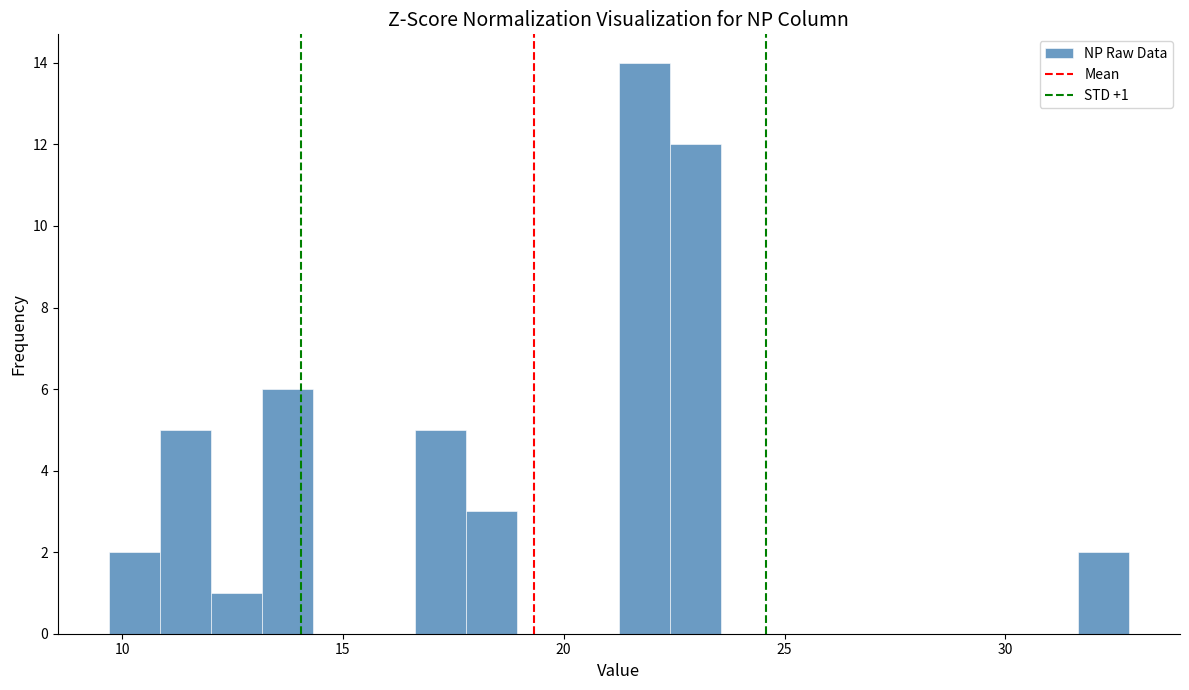

Around what value on the x-axis is the tallest bar? Give the approximate position of its centre, as read against the axis.

22.0